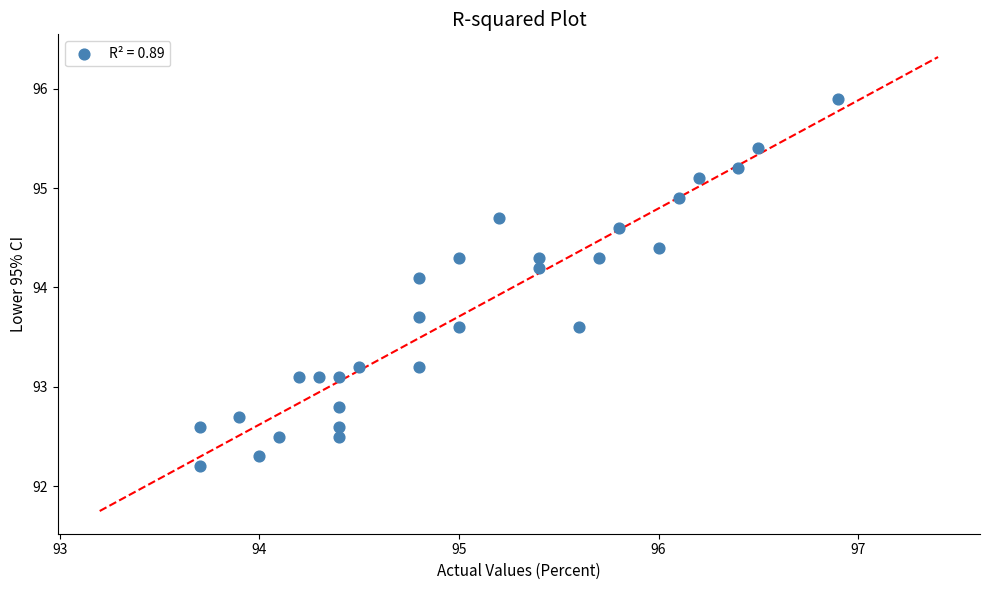

What is the range of Y values (max minus min)?

3.7